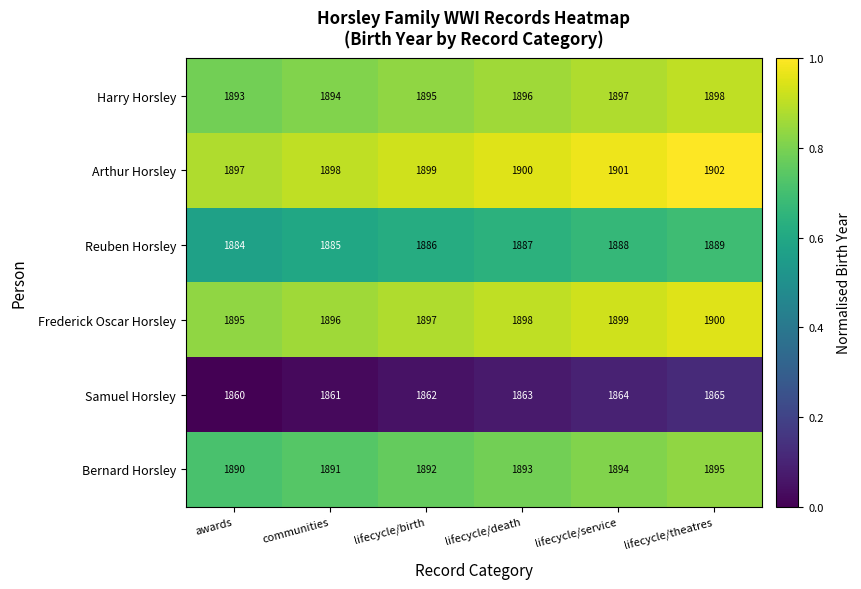

At which label is Harry Horsley closest to 1895?

lifecycle/birth